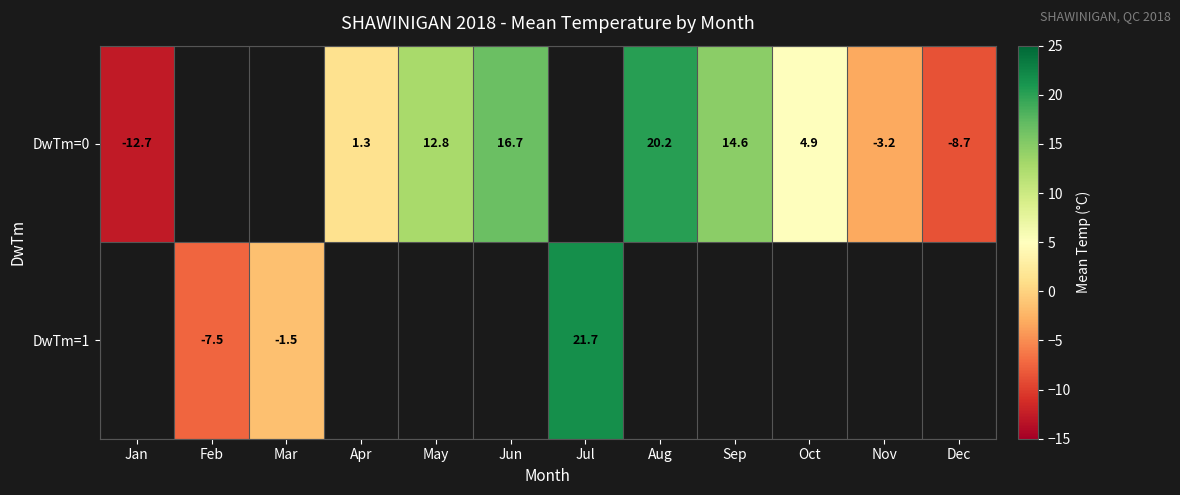

True or false: row_0 has a value of -8.7 at Dec.

True